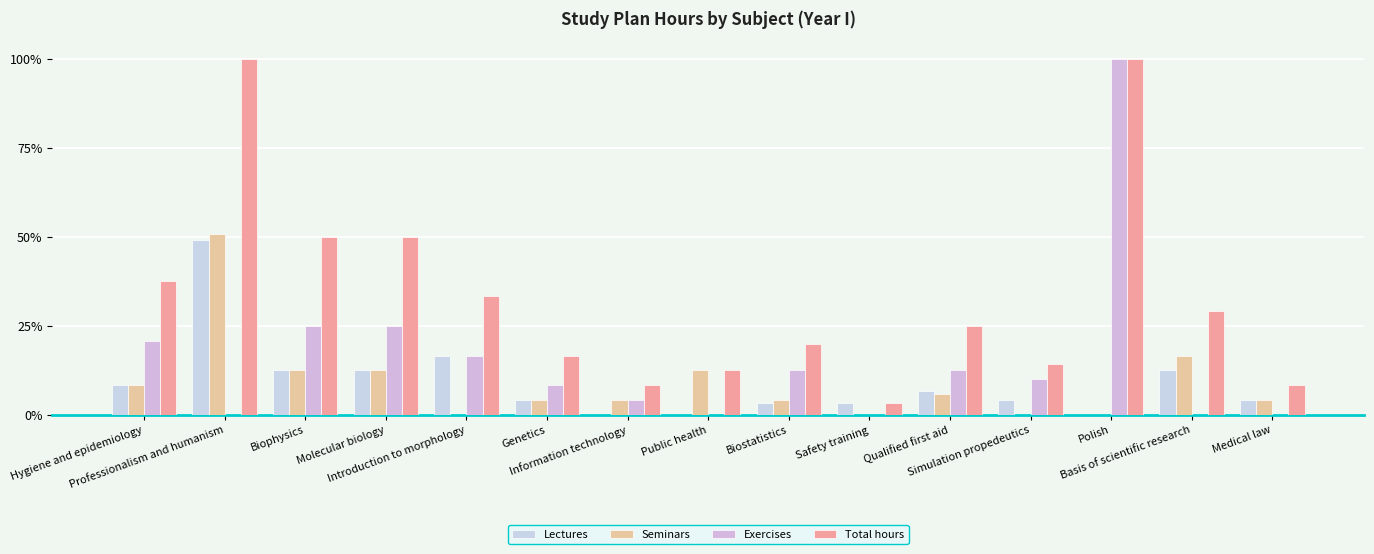

Rank the categories by Seminars value from highest to lowest.

Professionalism and humanism, Basis of scientific research, Biophysics, Molecular biology, Public health, Hygiene and epidemiology, Qualified first aid, Genetics, Information technology, Biostatistics, Medical law, Introduction to morphology, Safety training, Simulation propedeutics, Polish